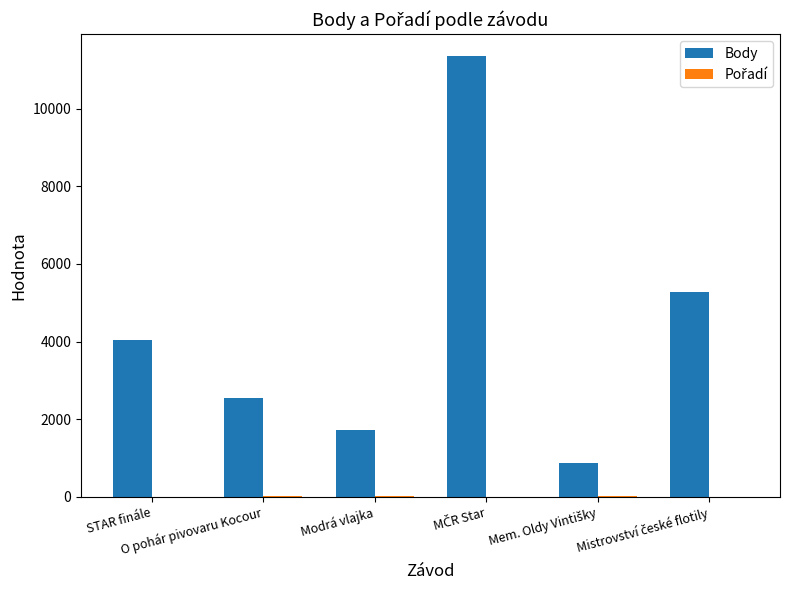

Which series has the largest total across all categories?

Body